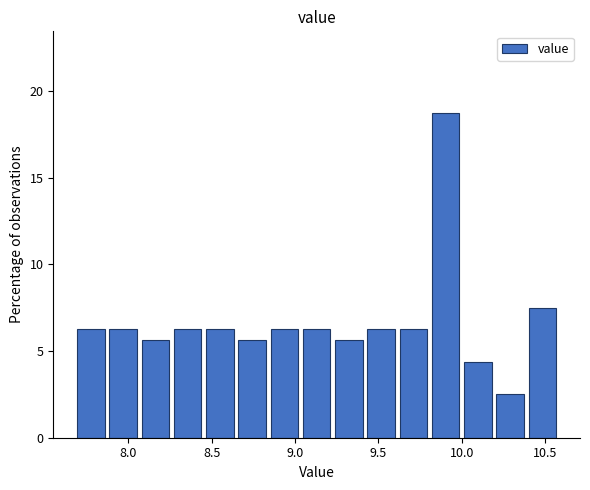

Around what value on the x-axis is the tallest bar? Give the approximate position of its centre, as read against the axis.

9.90